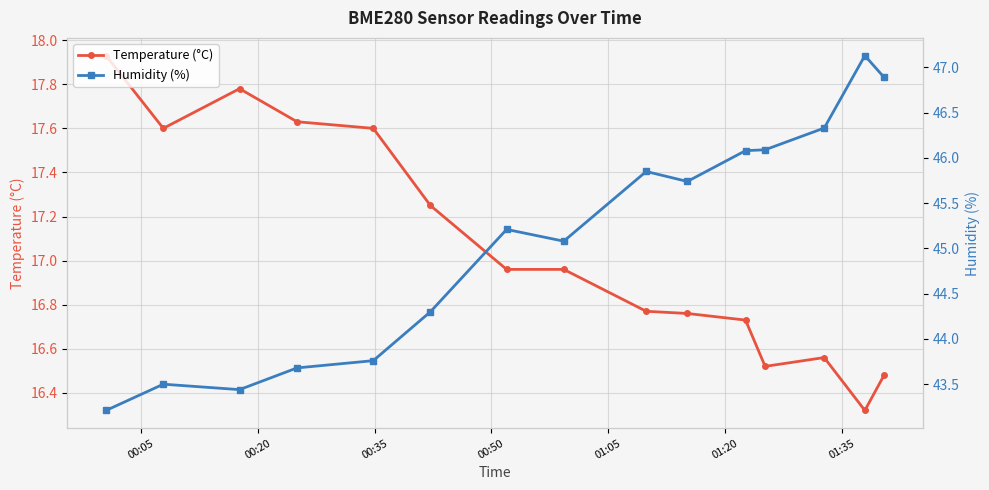

Which series has the largest total across all categories?

Humidity (%)